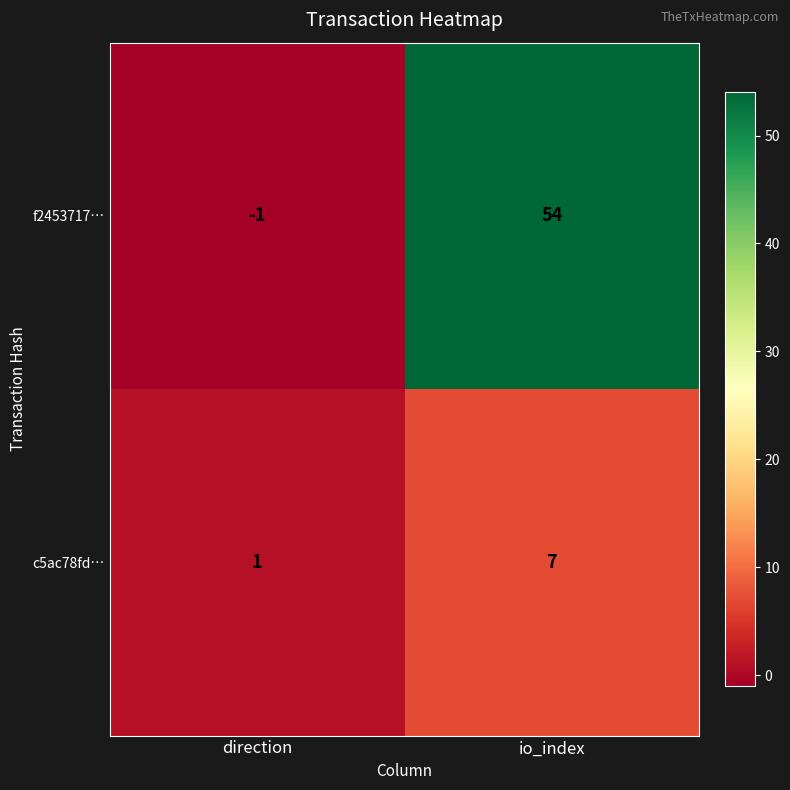

How many negative values does the f2453717… series have?

1